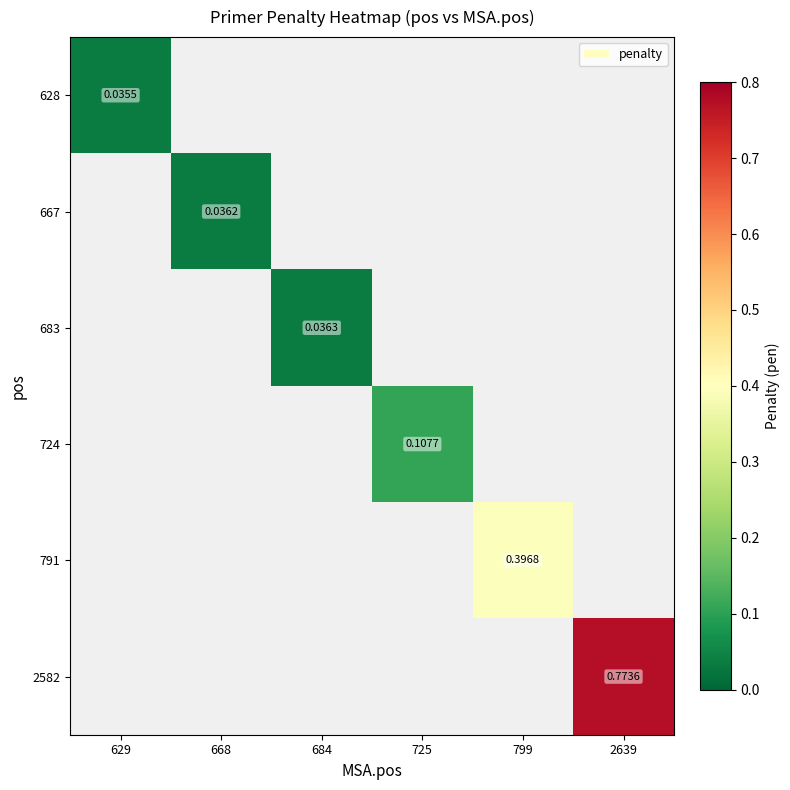

What is the greatest value displayed?

0.8